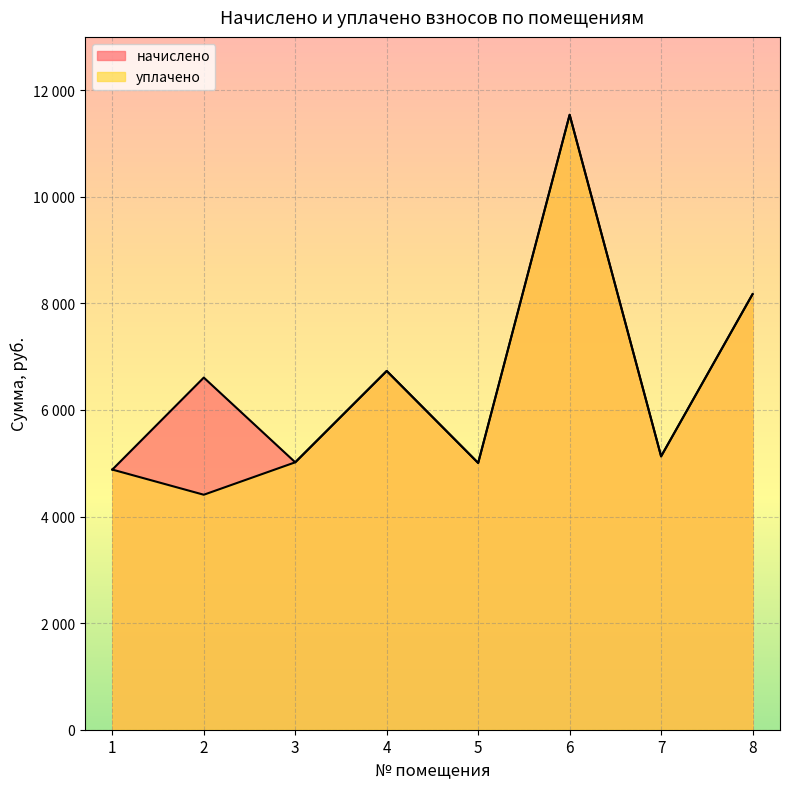

At which label does начислено first exceed 6607?

2